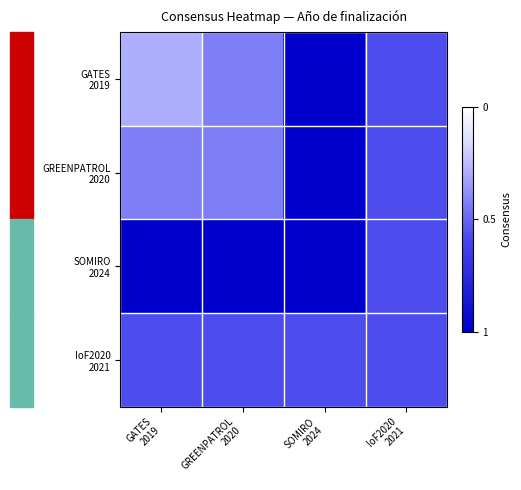

Which series changed the most between GREENPATROL 2020 and IoF2020 2021?

SOMIRO 2024